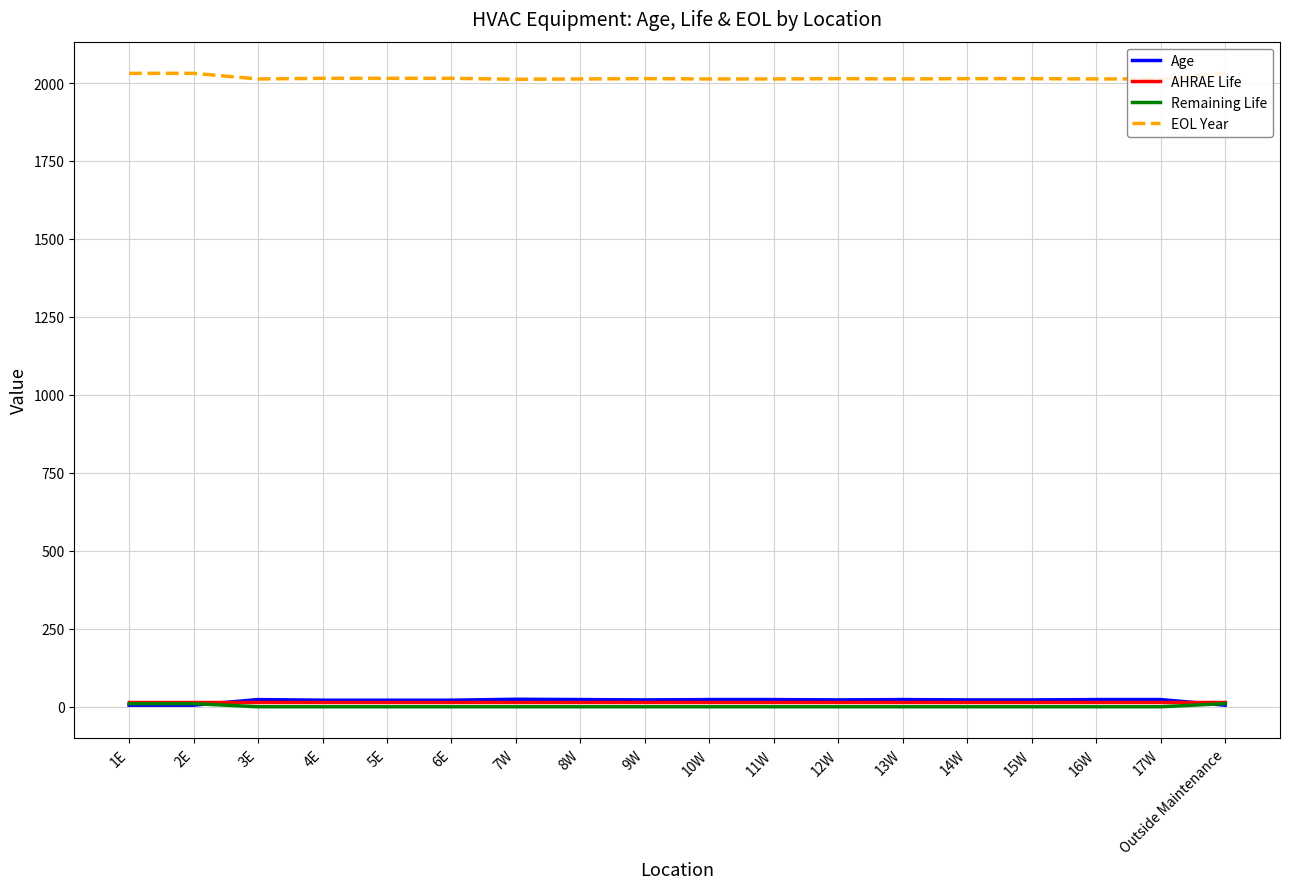

Which has a higher value, 16W or 13W?

16W